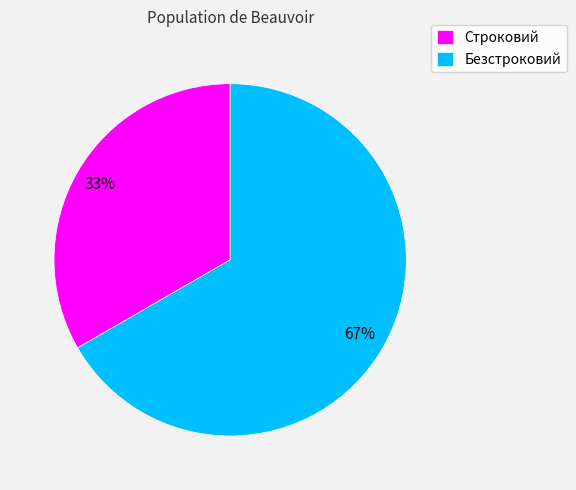

Does Безстроковий account for over 50% of the chart?

Yes